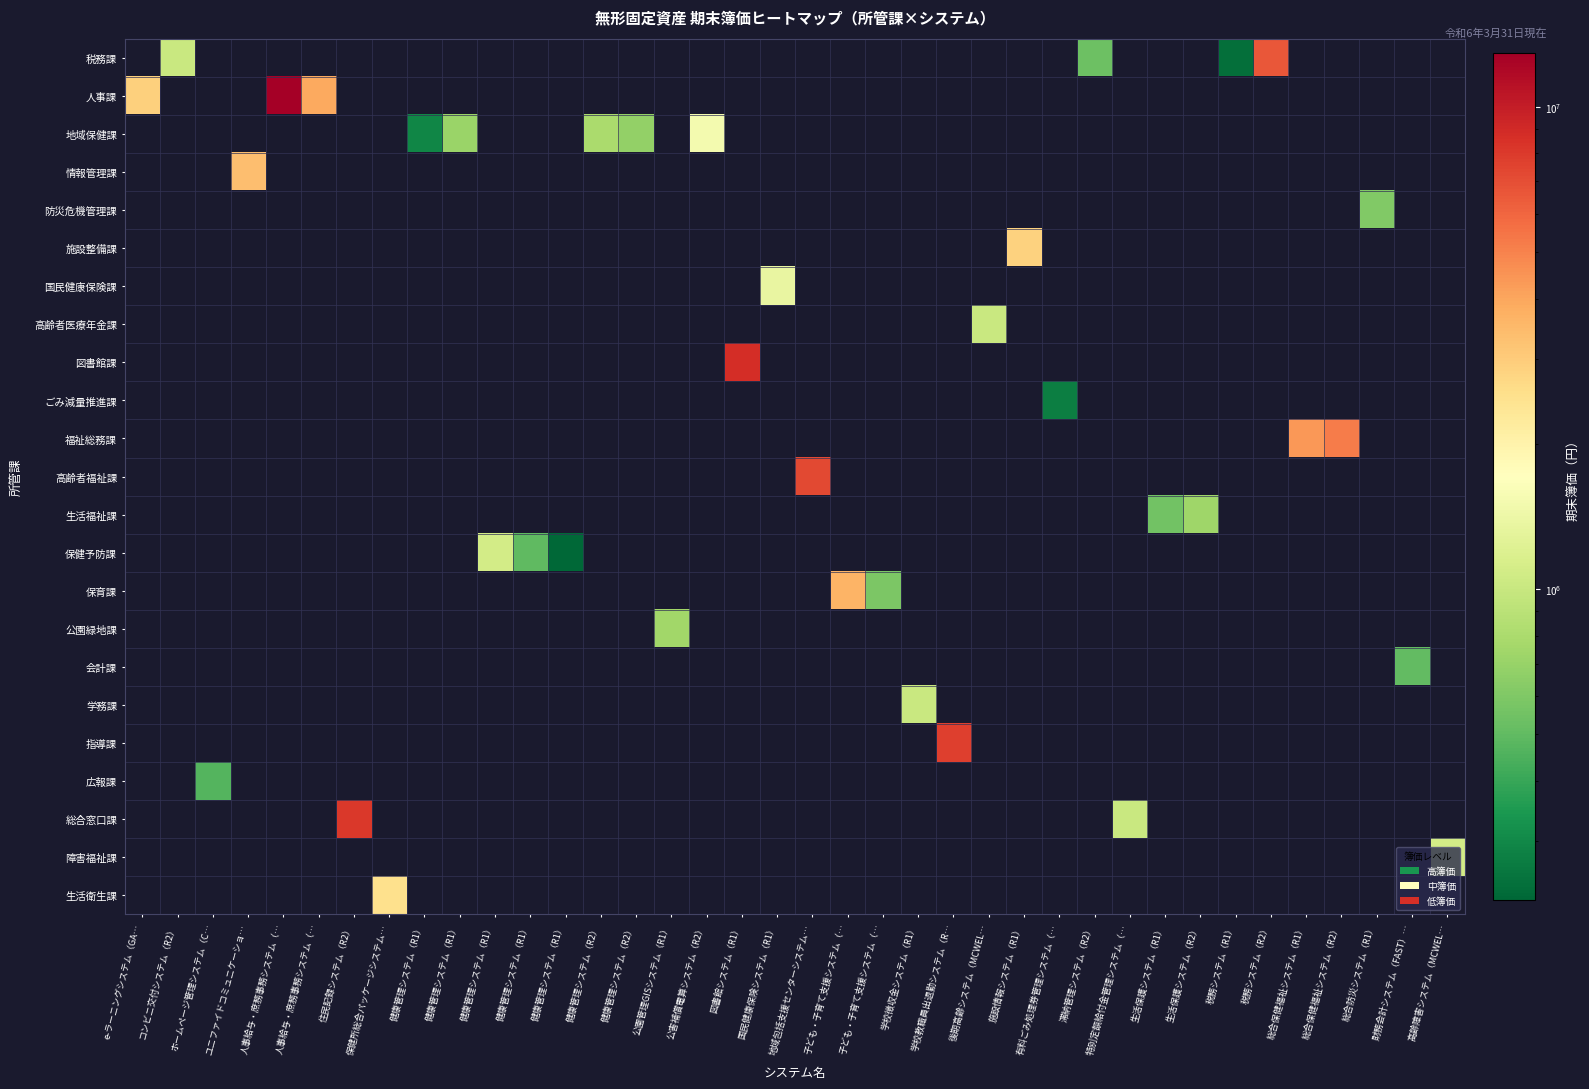

What is the difference between the highest and lowest values at 税務システム（R1）?

242000